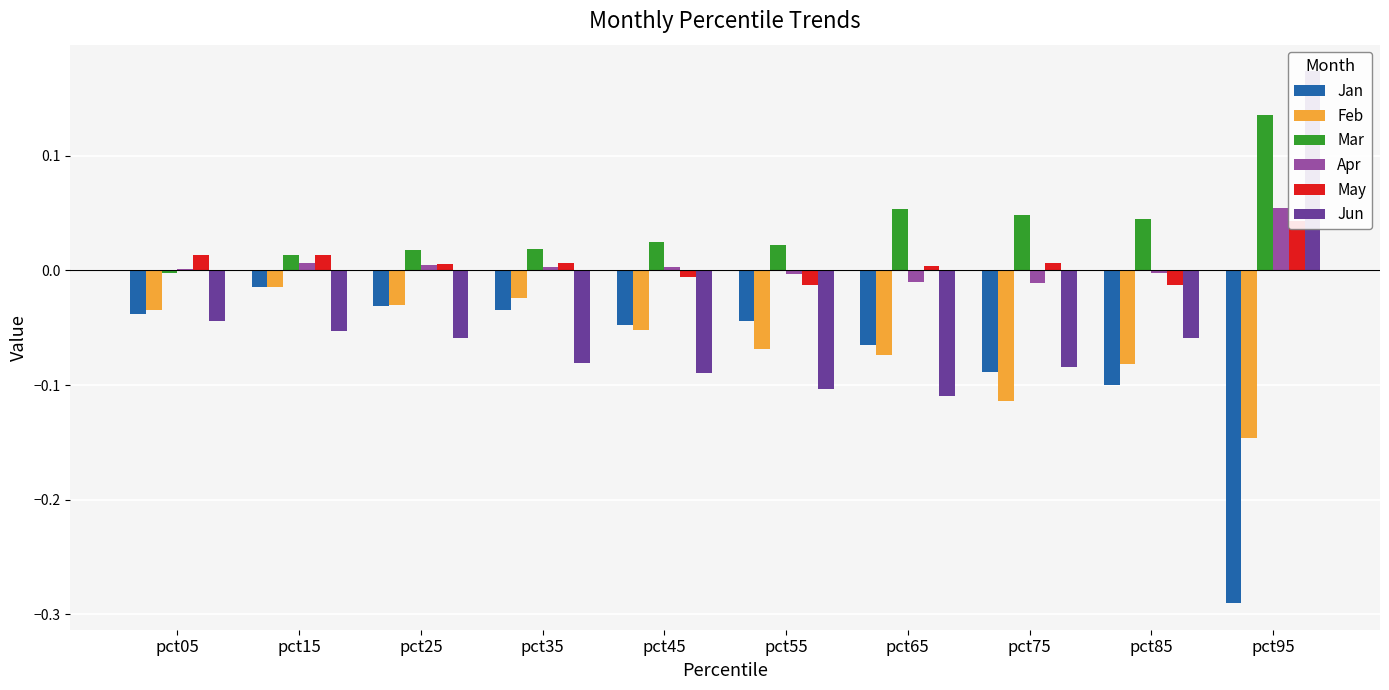

How many bars are there in each group?

6